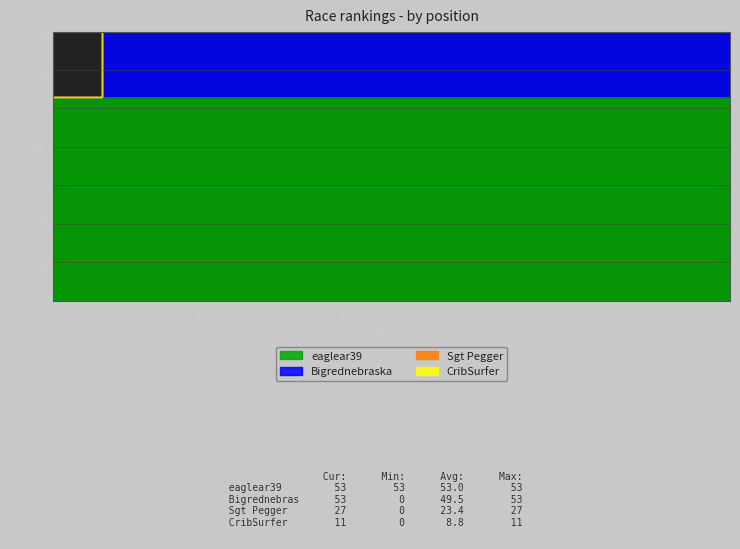

Which series has the widest spread of values?

Bigrednebraska